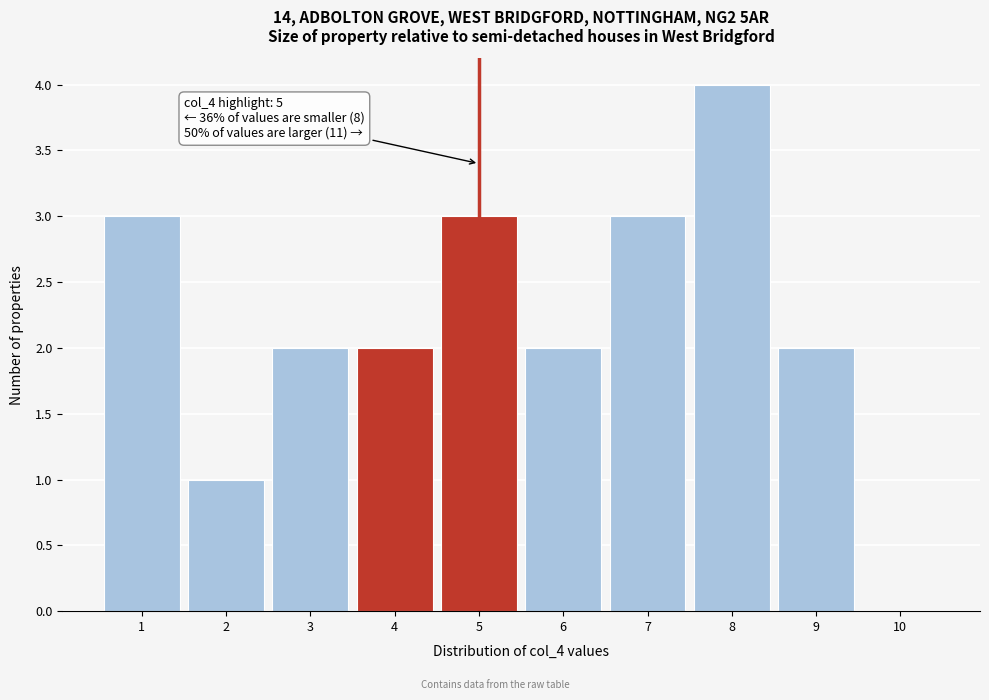

Reading left to right, list all the values displayed in this chart.

1=3	2=1	3=2	4=2	5=3	6=2	7=3	8=4	9=2	10=0